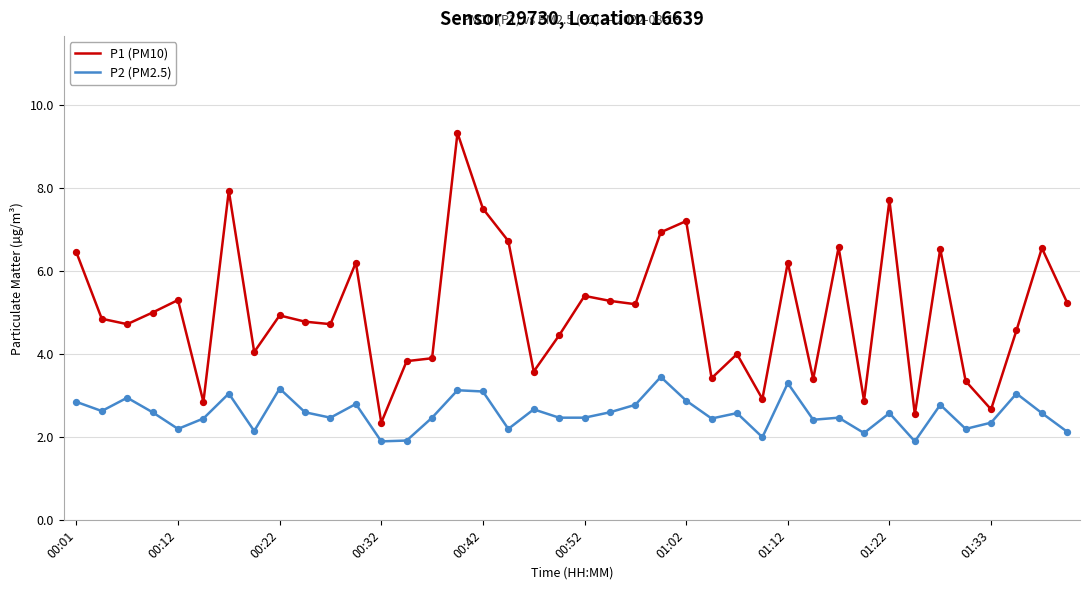

Which series has the largest range (max minus min)?

P1 (PM10)